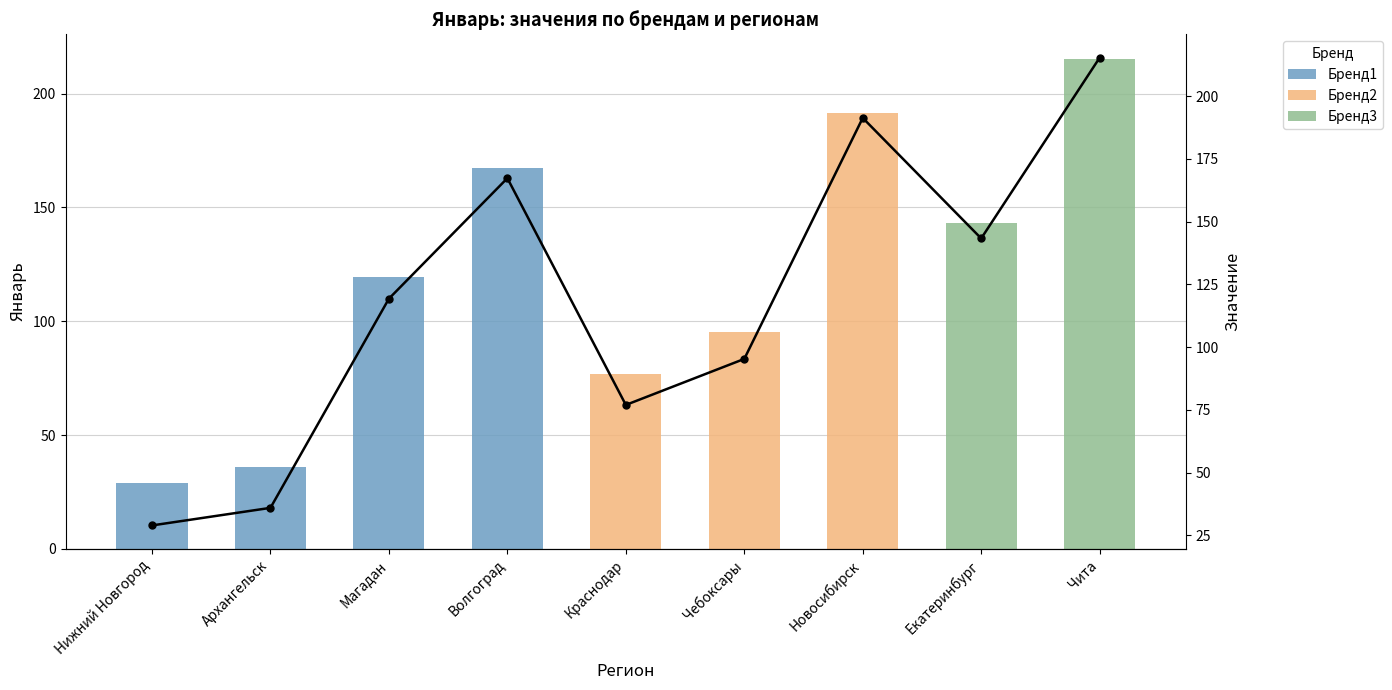

True or false: the data shows 90.6 at Новосибирск.

False